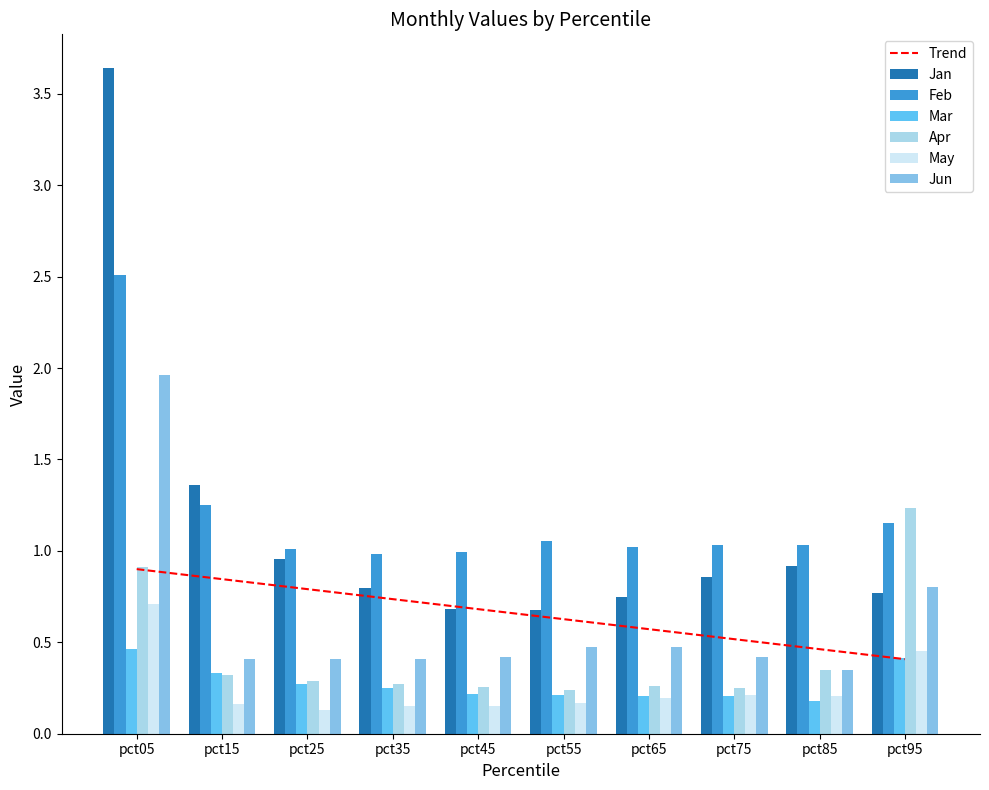

Reading left to right, extract all data points from this chart.

Jan: 3.6	1.4	1.0	0.8	0.7	0.7	0.7	0.9	0.9	0.8
Feb: 2.5	1.2	1.0	1.0	1.0	1.1	1.0	1.0	1.0	1.2
Mar: 0.5	0.3	0.3	0.3	0.2	0.2	0.2	0.2	0.2	0.4
Apr: 0.9	0.3	0.3	0.3	0.3	0.2	0.3	0.3	0.3	1.2
May: 0.7	0.2	0.1	0.2	0.2	0.2	0.2	0.2	0.2	0.5
Jun: 2.0	0.4	0.4	0.4	0.4	0.5	0.5	0.4	0.4	0.8